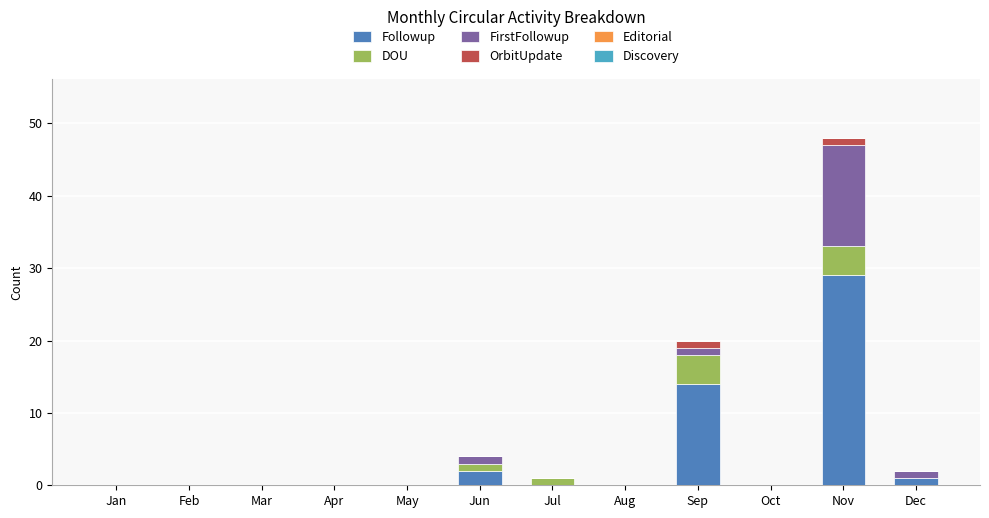

The value of Followup at Nov is 29. True or false?

True